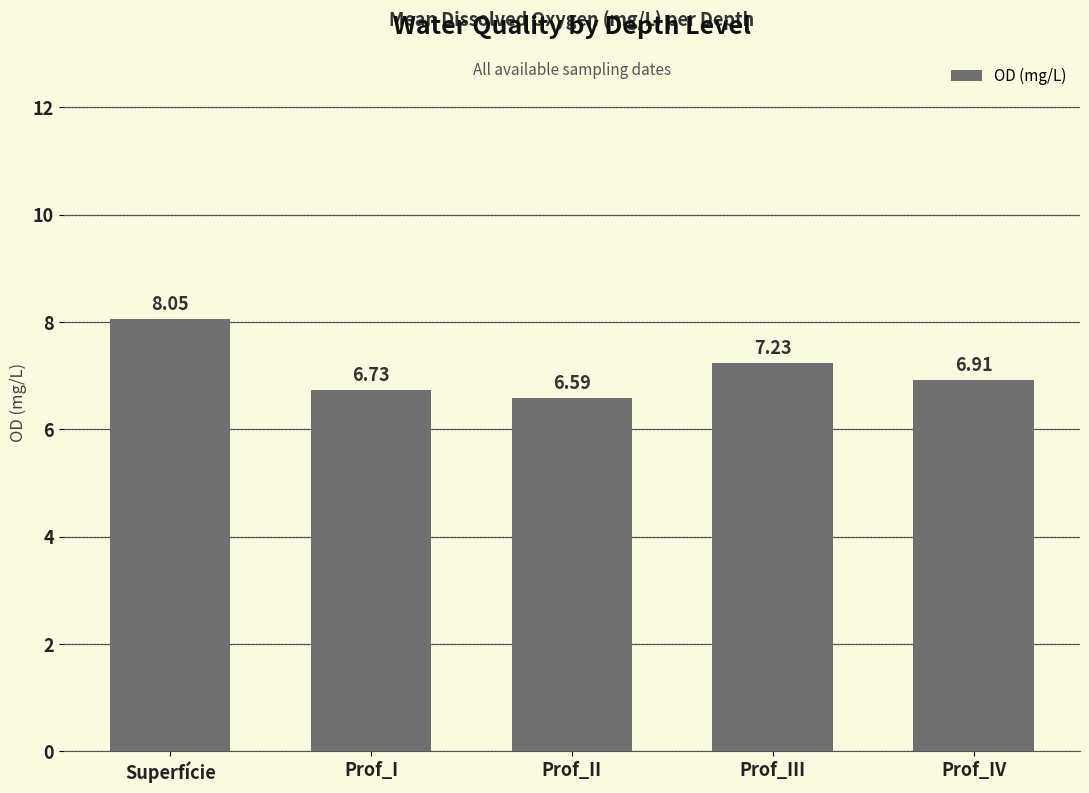

Approximately how many times larger is the value at Prof_II compared to Prof_IV?

1.0